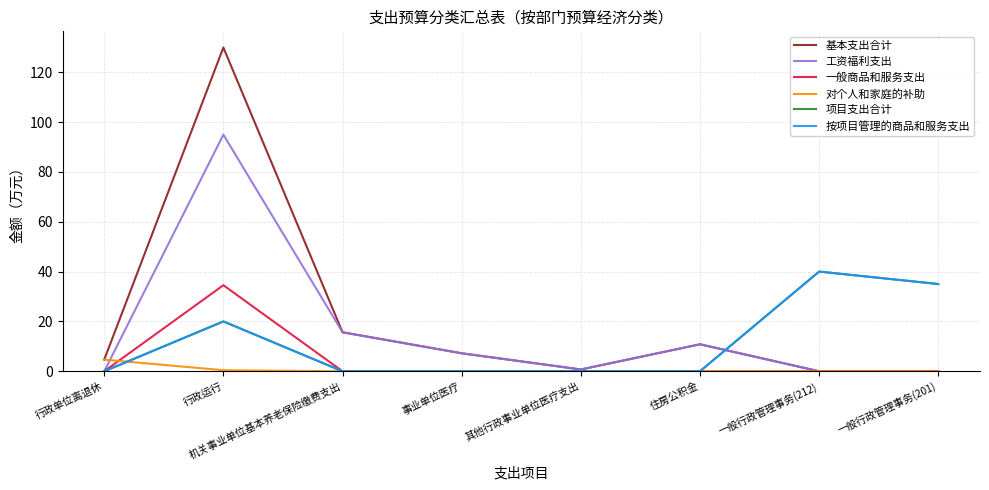

Does the chart display data point markers on the line(s)?

No